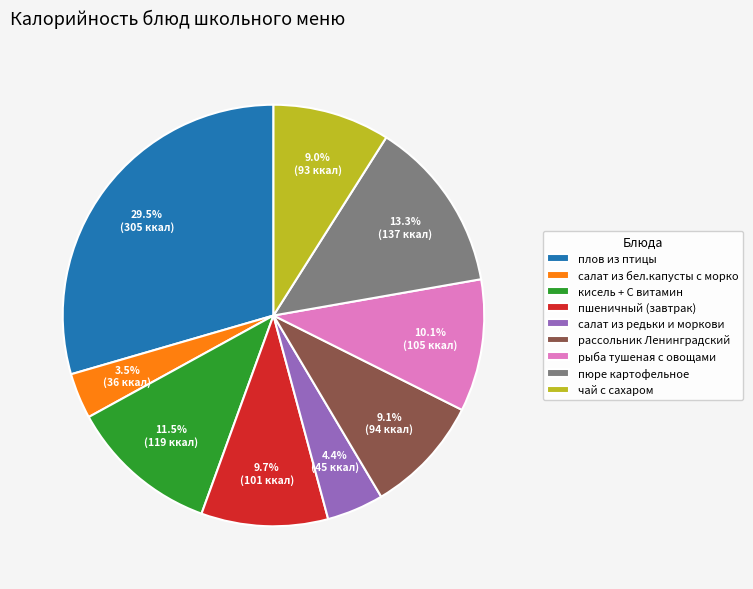

To the nearest percent, what is the difference between the чай с сахаром and пшеничный (завтрак) slice percentages?

1%